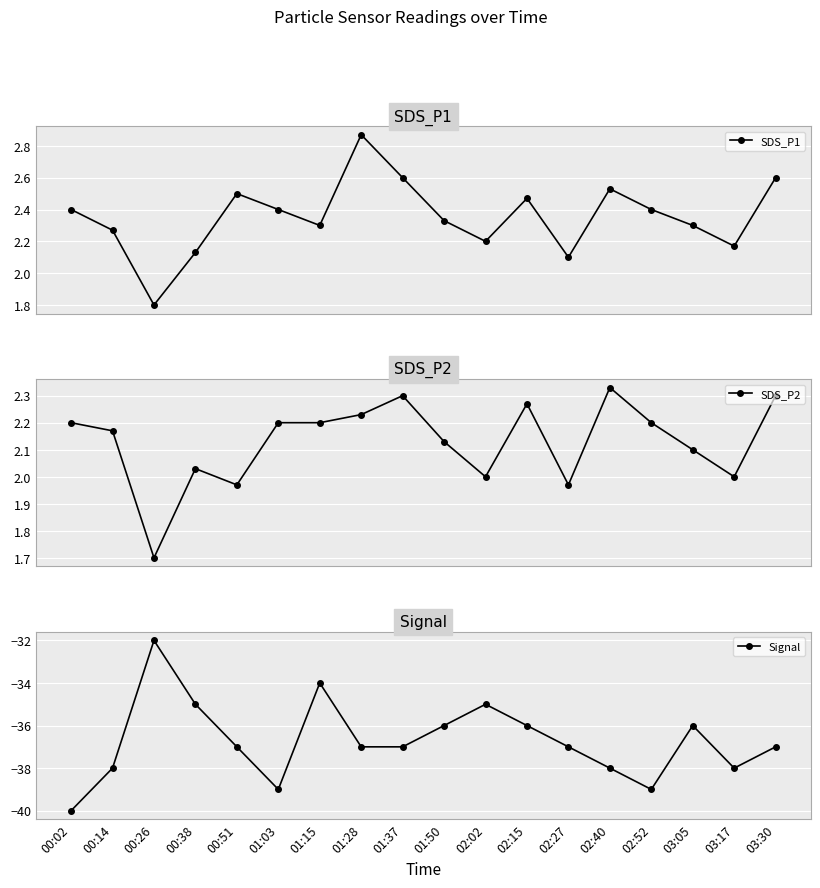

What is the label of the 6th point from the right?

02:27